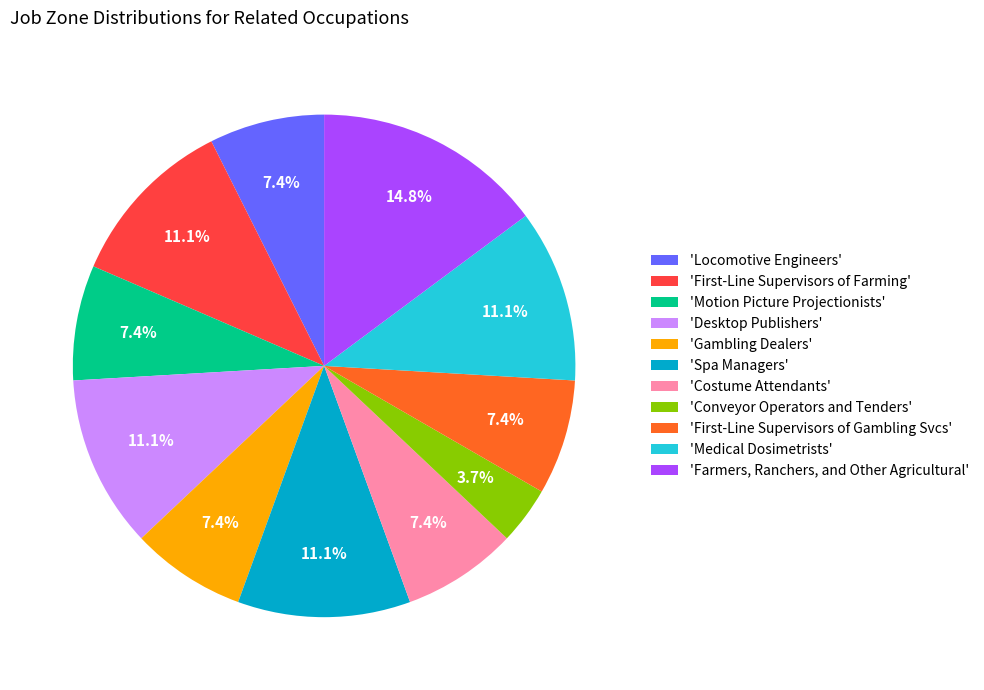

How many slices are in this pie chart?

11